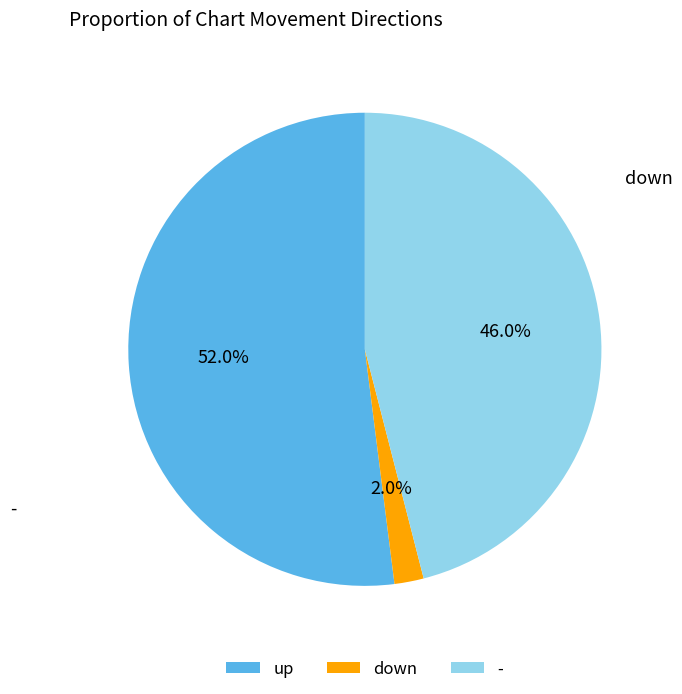

The up slice represents 52% of the pie. True or false?

True